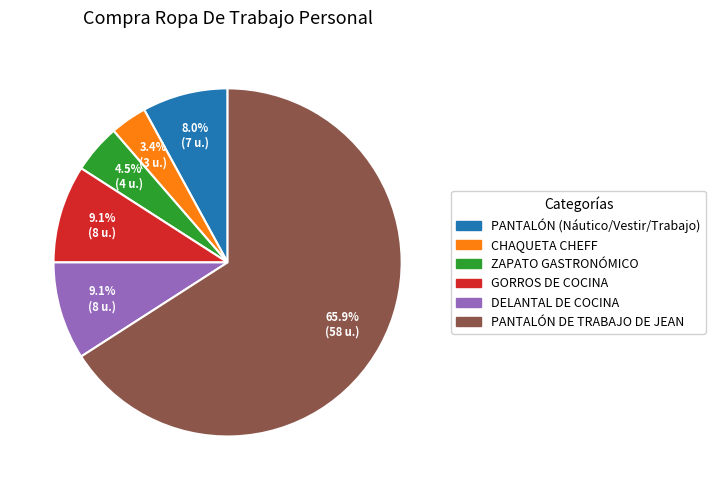

To the nearest percent, what percentage of the pie is GORROS DE COCINA?

9%